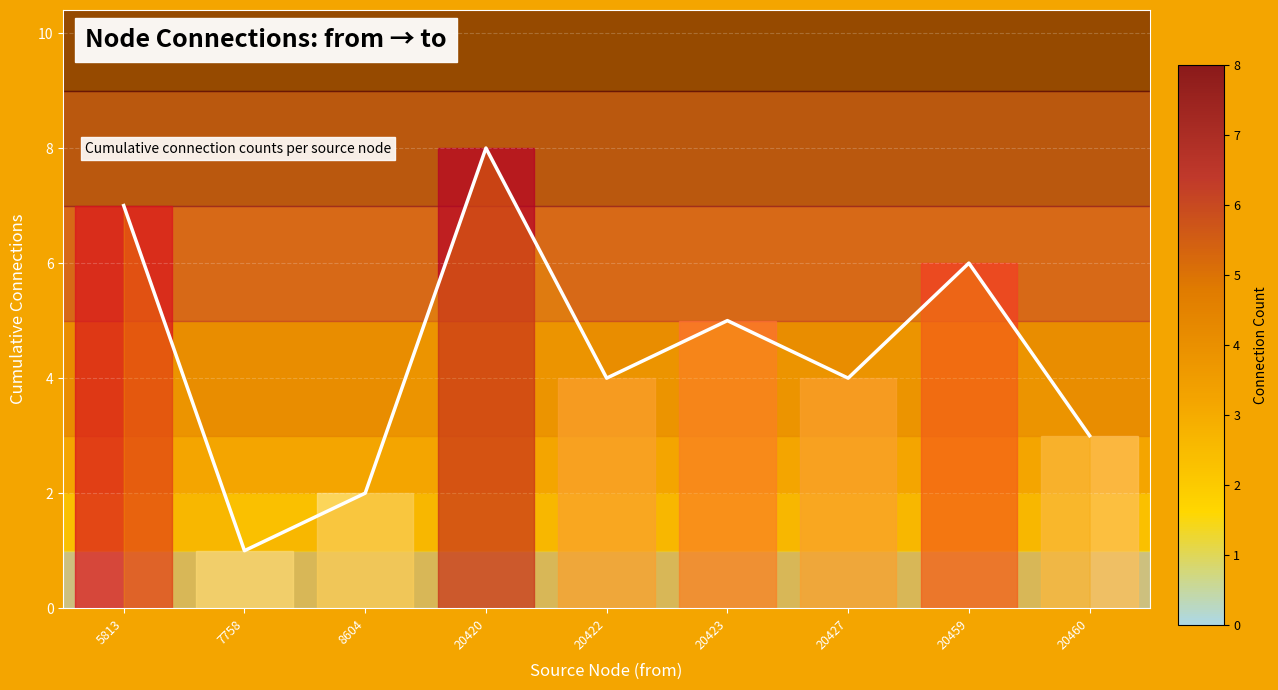

Rank the categories by value from lowest to highest.

7758, 8604, 20460, 20422, 20427, 20423, 20459, 5813, 20420